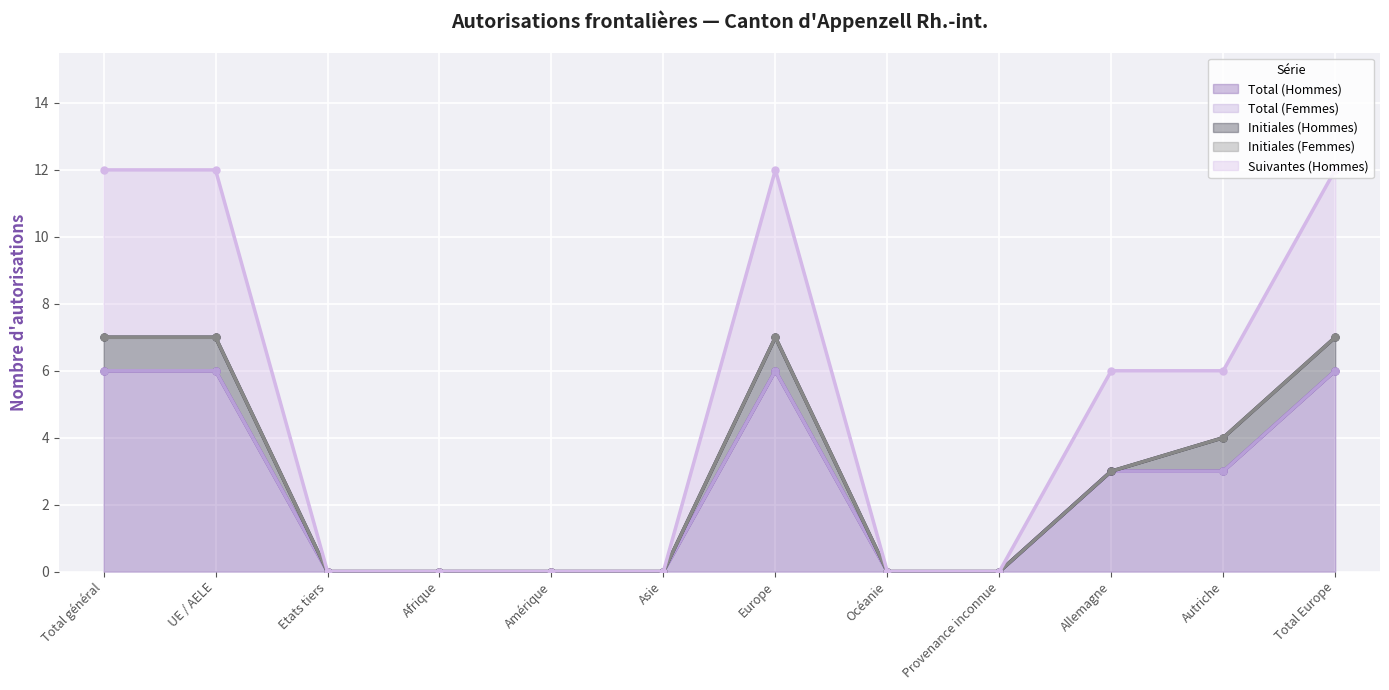

What is the highest value of the Total (Hommes) series?

6